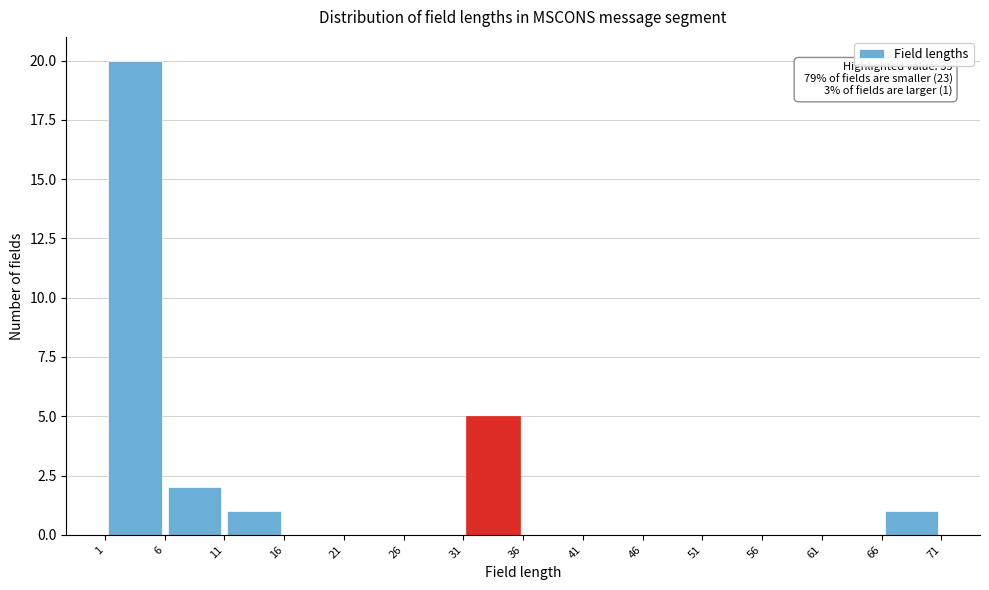

Which range on the x-axis has the tallest bar?

1 to 6